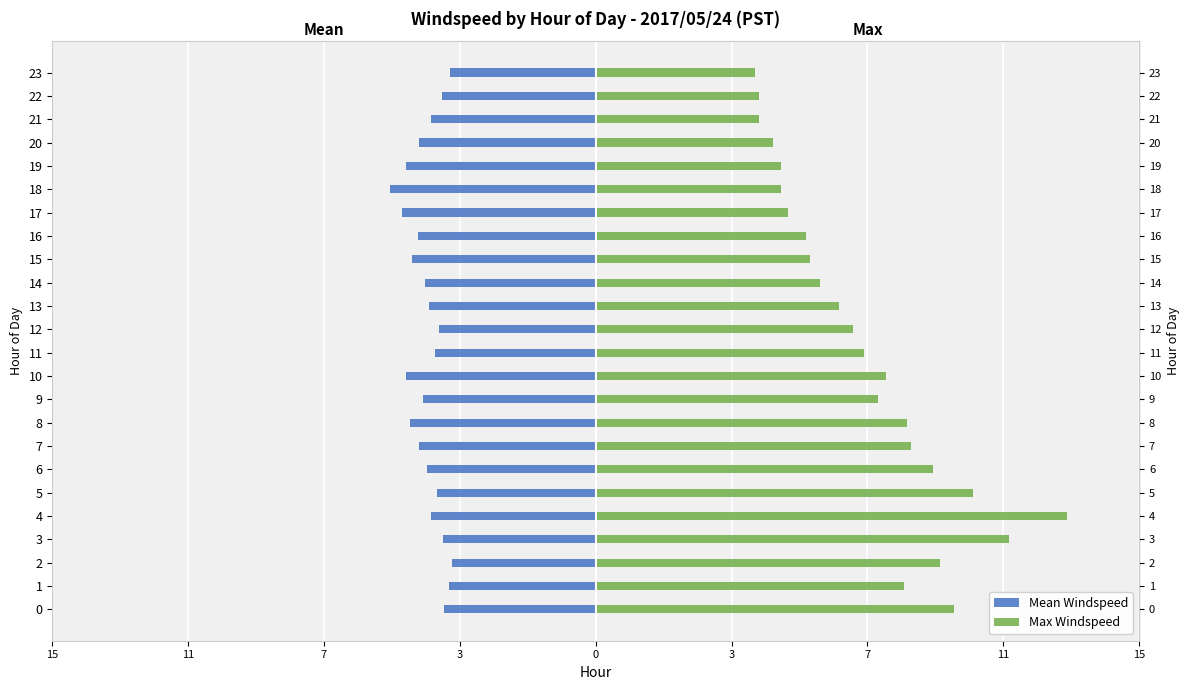

Is it true that Mean Windspeed equals -6.1 at 11?

False